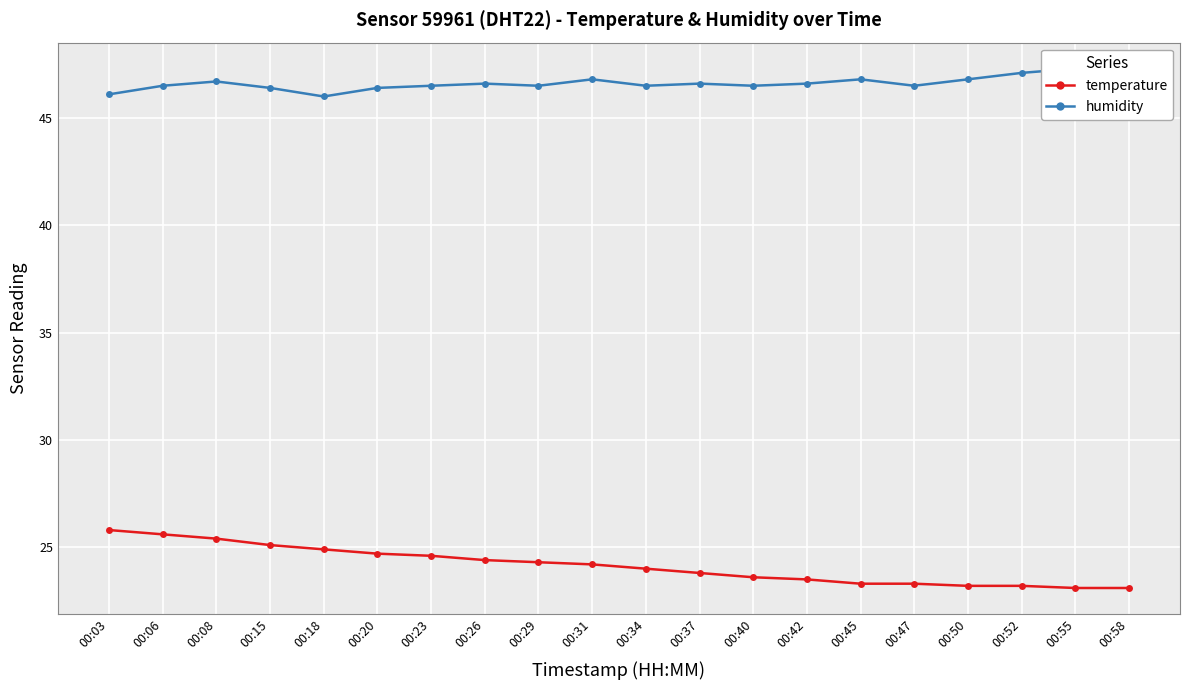

Between 00:03 and 00:08, which is larger?

00:03